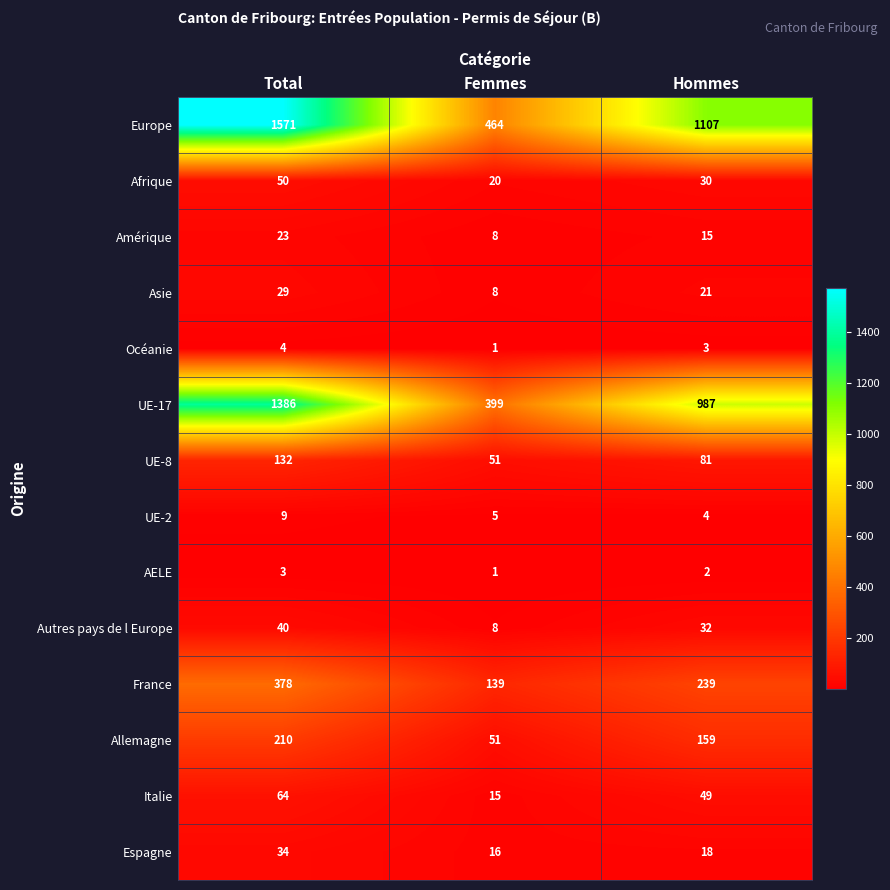

What is the difference between the maximum and minimum values in the UE-8 series?

81